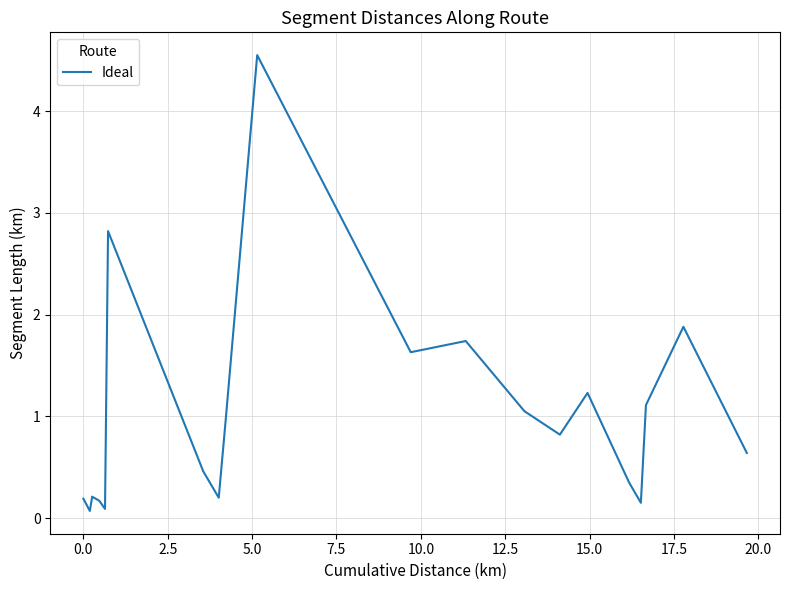

Count the number of data series in this chart.

1